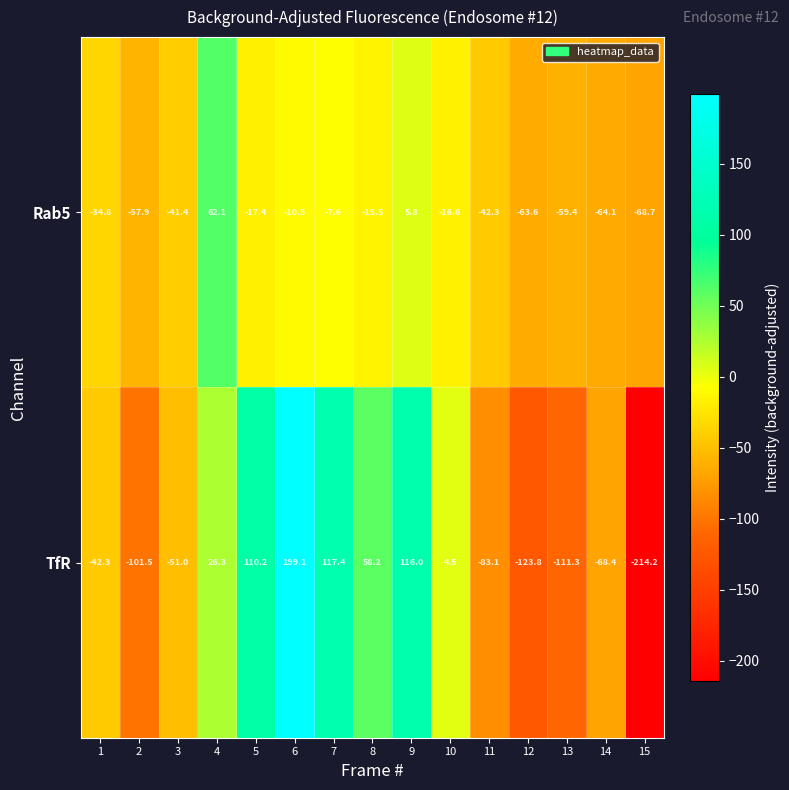

What is the spread (max minus min) of values at 10?

21.1